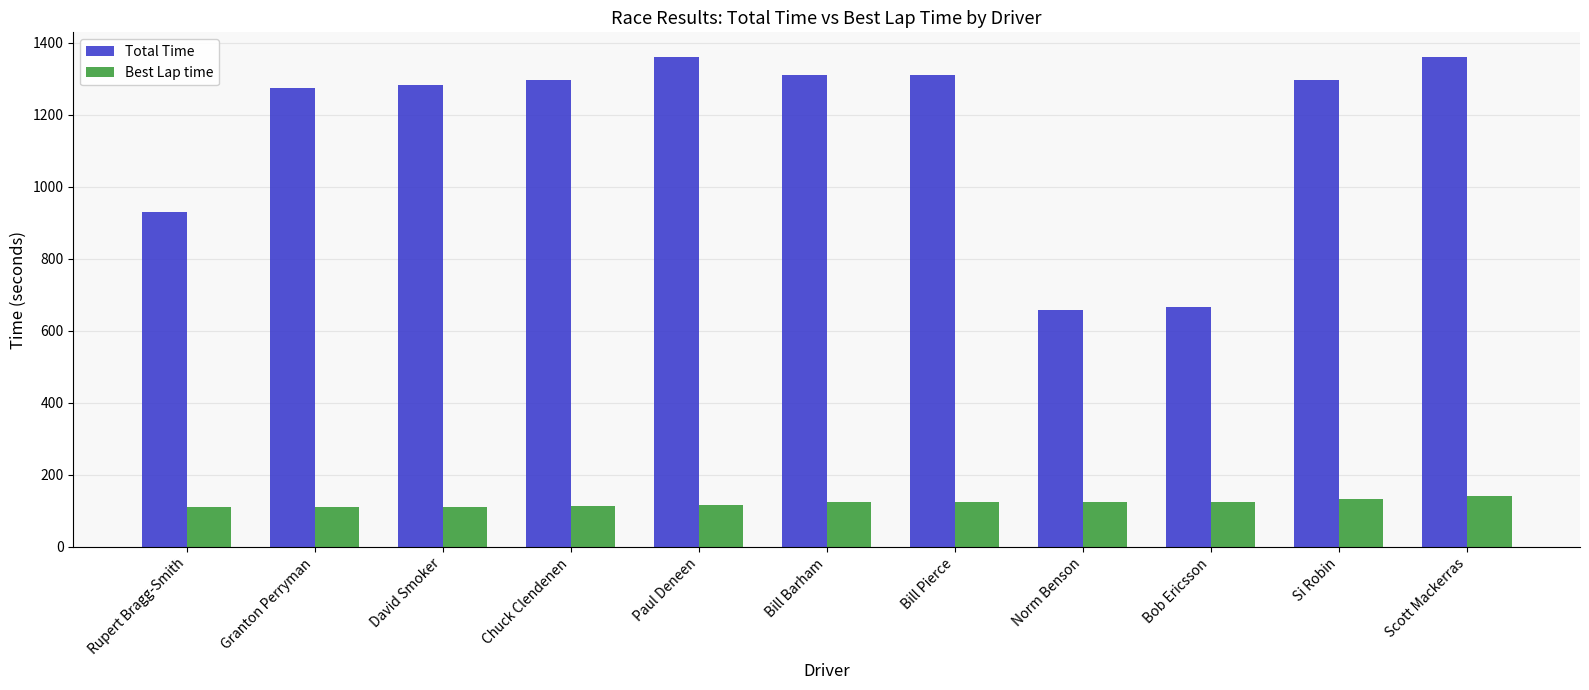

What is the difference between the second highest and minimum values in the Total Time series?

703.6